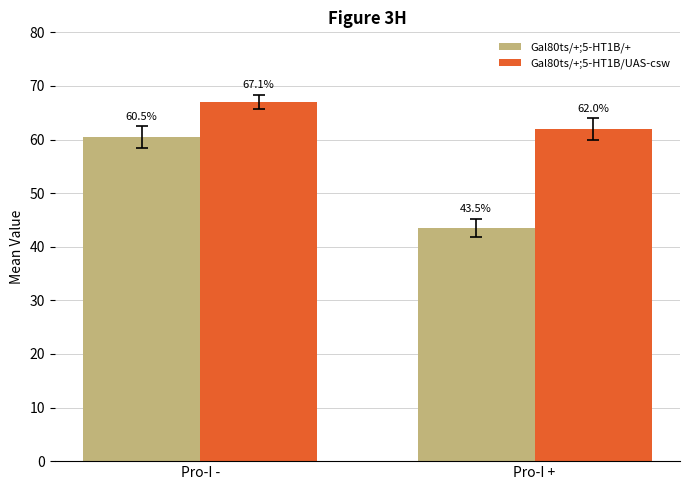

Rank the series at Pro-I + from highest to lowest value.

Gal80ts/+;5-HT1B/UAS-csw, Gal80ts/+;5-HT1B/+